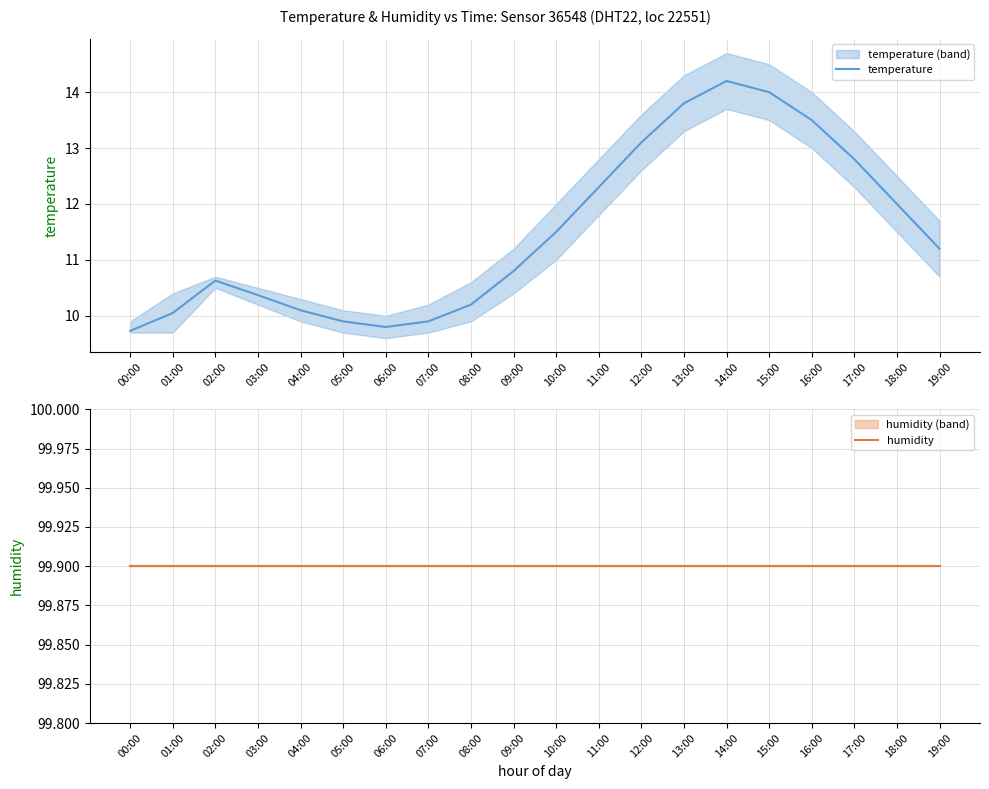

Reading left to right, transcribe all the data shown in this chart.

temperature: 9.7	10.1	10.6	10.4	10.1	9.9	9.8	9.9	10.2	10.8	11.5	12.3	13.1	13.8	14.2	14.0	13.5	12.8	12.0	11.2
humidity: 99.9	99.9	99.9	99.9	99.9	99.9	99.9	99.9	99.9	99.9	99.9	99.9	99.9	99.9	99.9	99.9	99.9	99.9	99.9	99.9